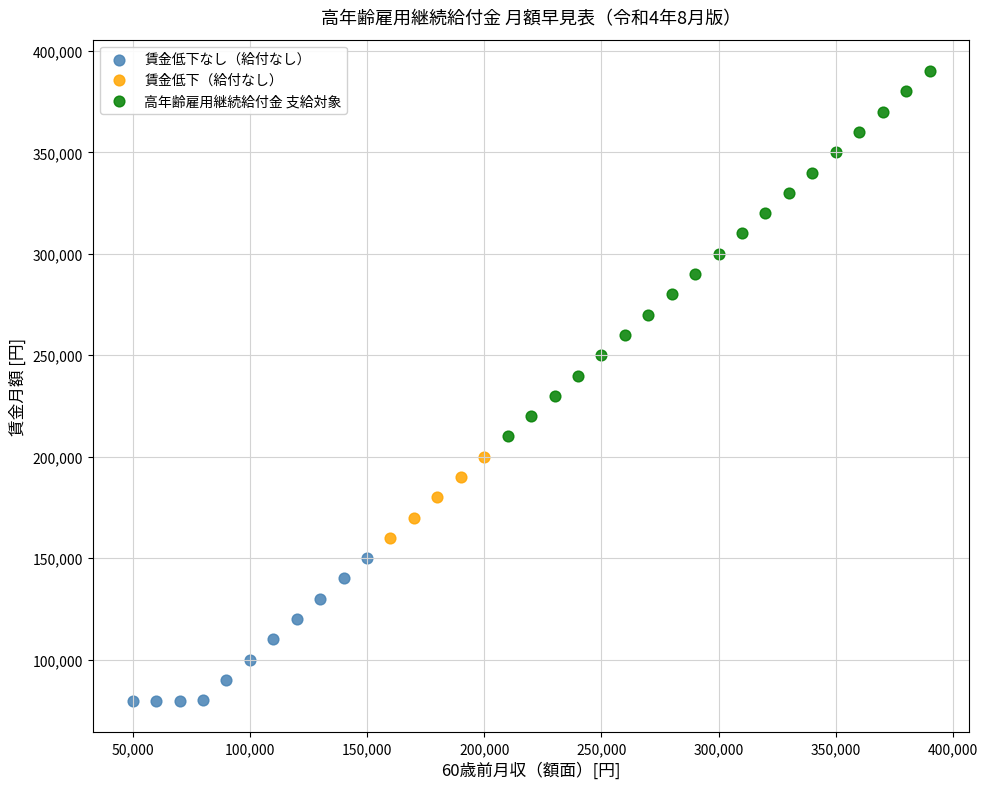

Which series reaches the maximum Y coordinate?

高年齢雇用継続給付金 支給対象